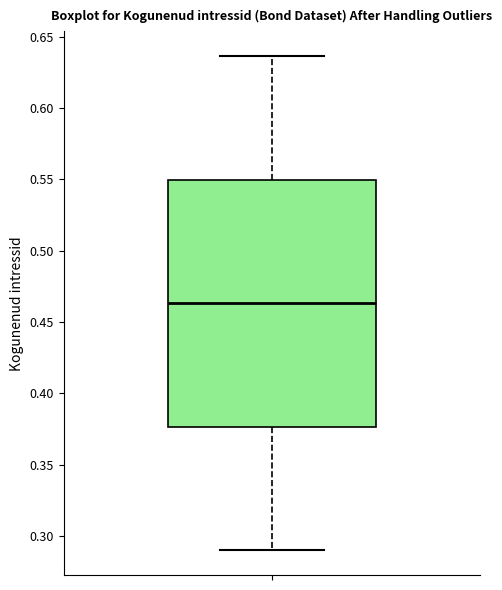

Read this box plot against the y-axis: the position of the median line, the range covered by the box, and the ends of both whiskers. The values are not printed on the chart, so give them approximately, as read against the axis.

median 0.465, box 0.375 to 0.550, whiskers 0.290 to 0.635